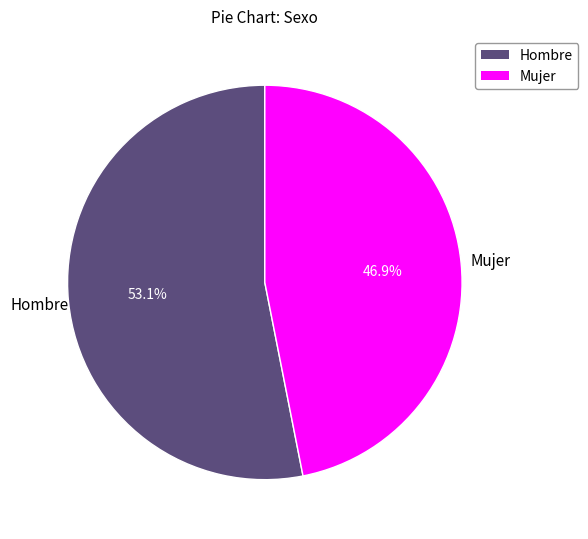

Which has a higher value, Hombre or Mujer?

Hombre